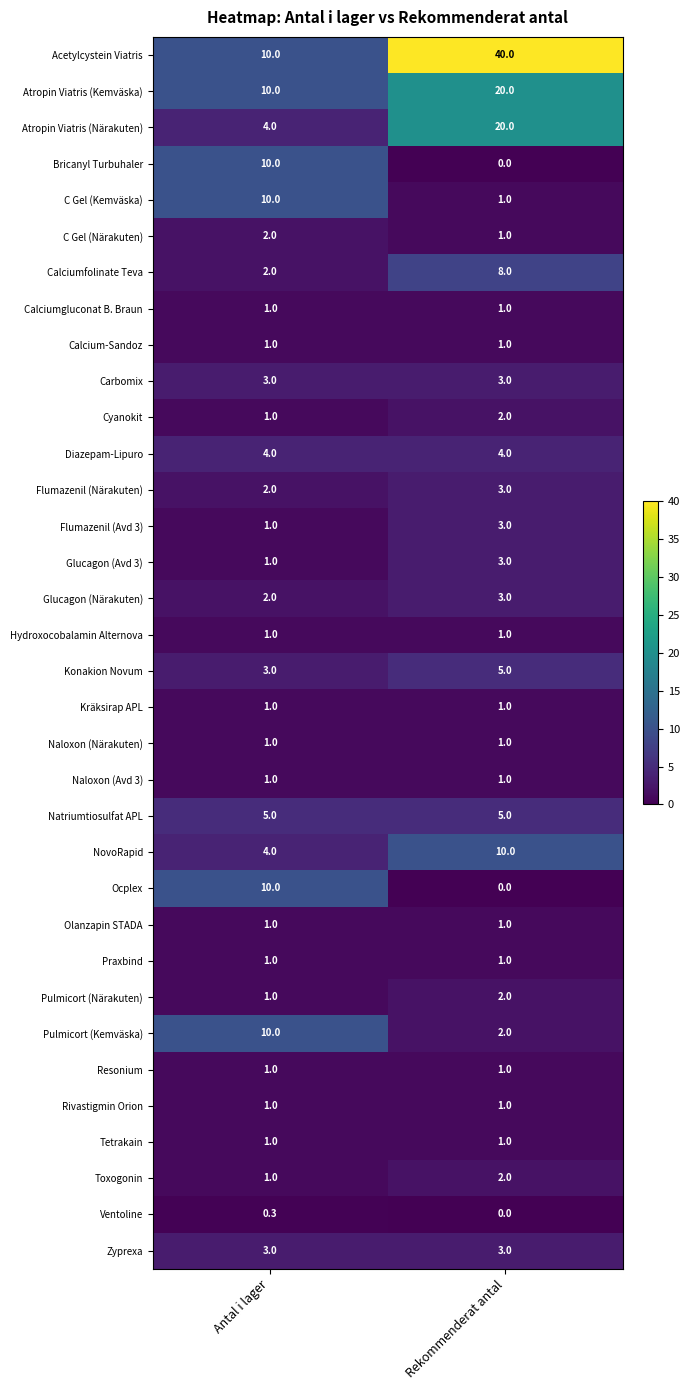

What is the sum of the Calciumgluconat B. Braun values at Rekommenderat antal and Antal i lager?

2.0